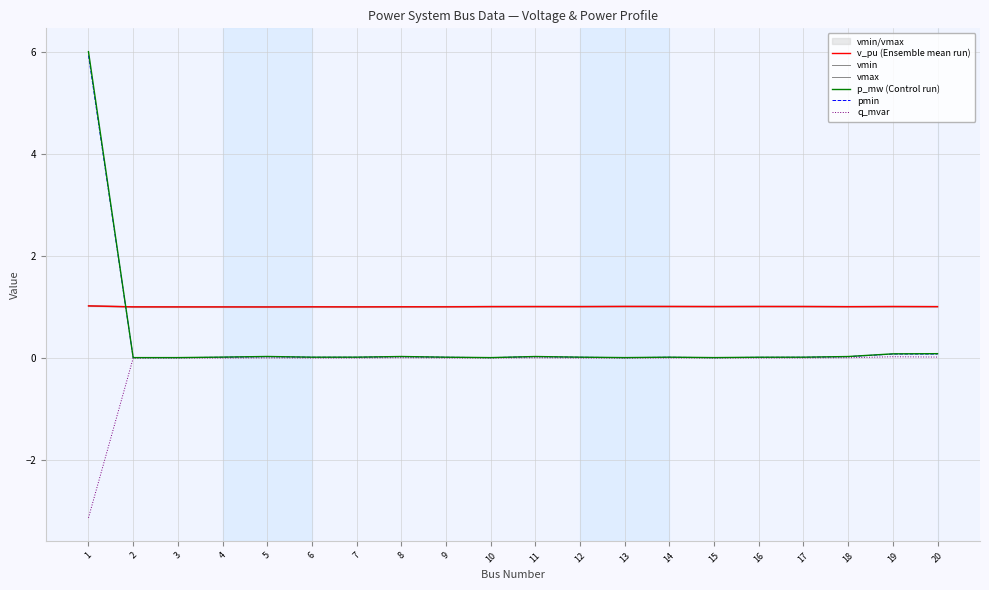

Reading left to right, transcribe all the data shown in this chart.

v_pu (Ensemble mean run): 1.0	1.0	1.0	1.0	1.0	1.0	1.0	1.0	1.0	1.0	1.0	1.0	1.0	1.0	1.0	1.0	1.0	1.0	1.0	1.0
vmin: 1.0	1.0	1.0	1.0	1.0	1.0	1.0	1.0	1.0	1.0	1.0	1.0	1.0	1.0	1.0	1.0	1.0	1.0	1.0	1.0
vmax: 1.0	1.0	1.0	1.0	1.0	1.0	1.0	1.0	1.0	1.0	1.0	1.0	1.0	1.0	1.0	1.0	1.0	1.0	1.0	1.0
p_mw (Control run): 6.0	0.0	0.0	0.0	0.0	0.0	0.0	0.0	0.0	0.0	0.0	0.0	0.0	0.0	0.0	0.0	0.0	0.0	0.1	0.1
pmin: 5.9	0.0	0.0	0.0	0.0	0.0	0.0	0.0	0.0	0.0	0.0	0.0	0.0	0.0	0.0	0.0	0.0	0.0	0.1	0.1
q_mvar: -3.1	0.0	0.0	0.0	0.0	0.0	0.0	0.0	0.0	0.0	0.0	0.0	0.0	0.0	0.0	0.0	0.0	0.0	0.0	0.0